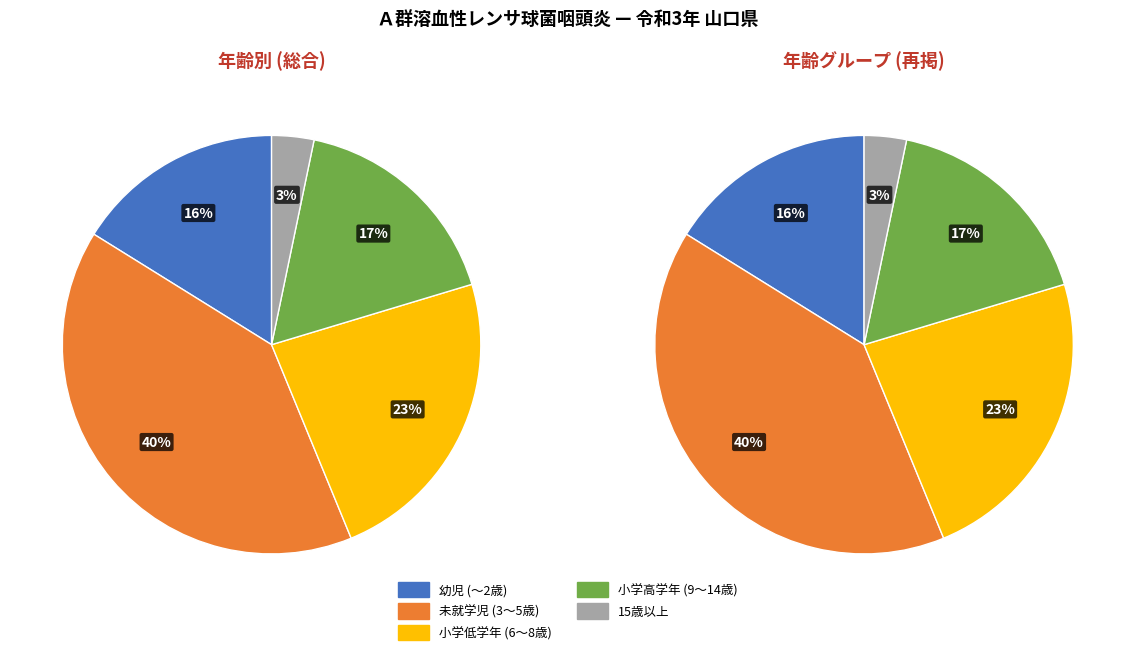

Is there any slice that represents more than half of the pie?

No